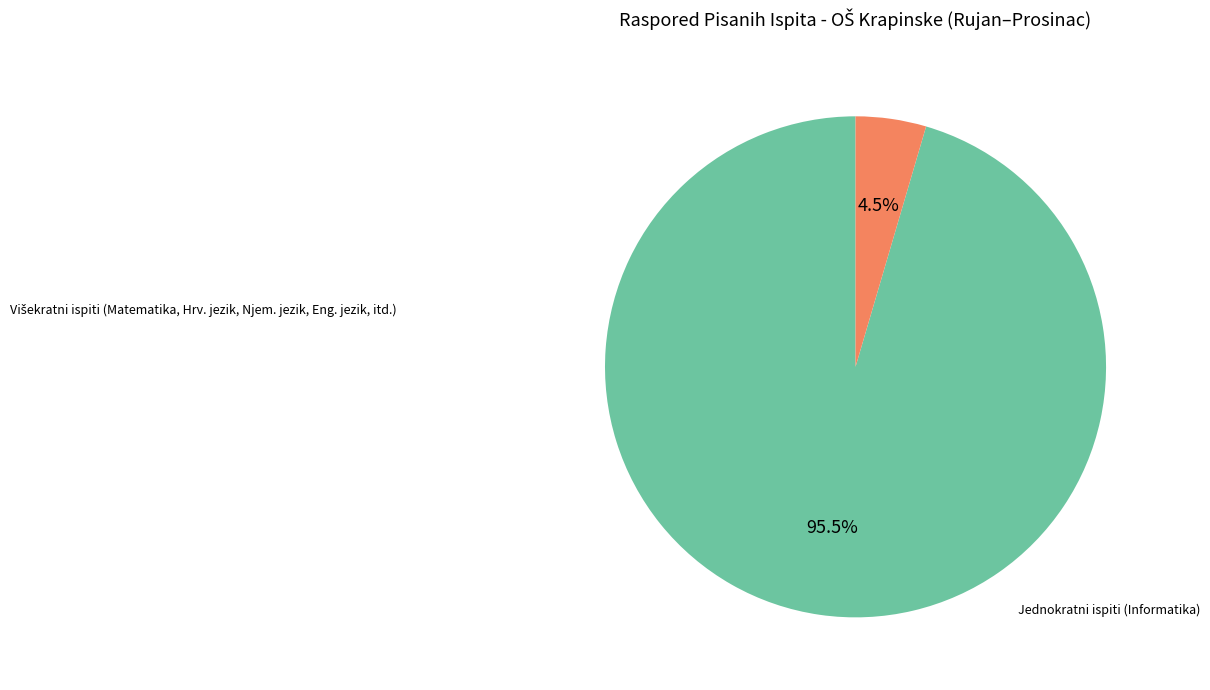

Which slice is the smallest?

Jednokratni ispiti